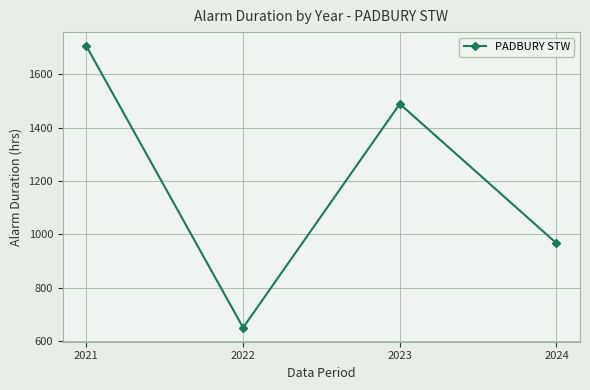

What is the ratio of the value at 2024 to the value at 2022?

1.5